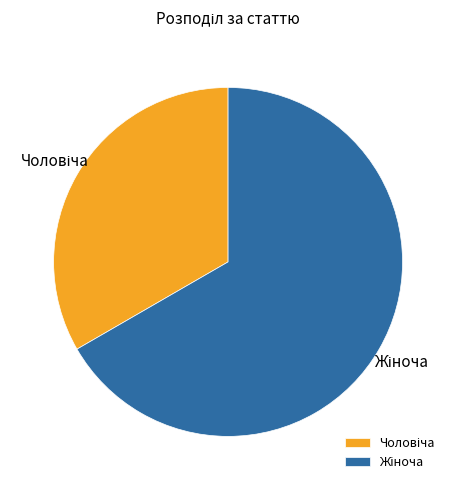

How many segments does this pie chart have?

2